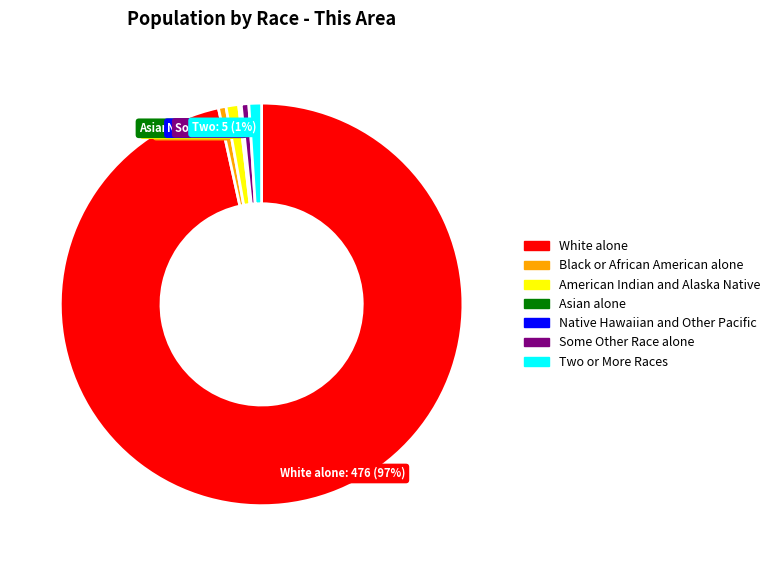

Which category has the biggest portion of the pie?

White alone